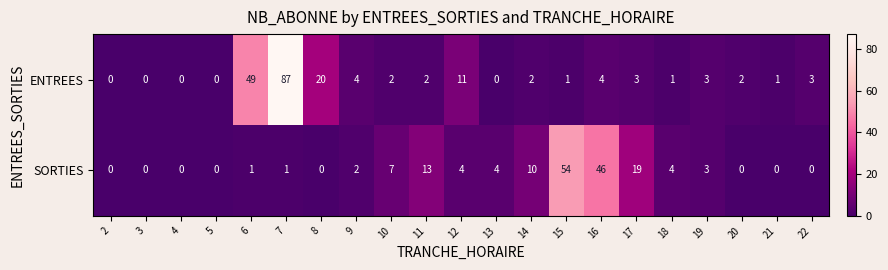

The SORTIES series shows 4 at 18. True or false?

True